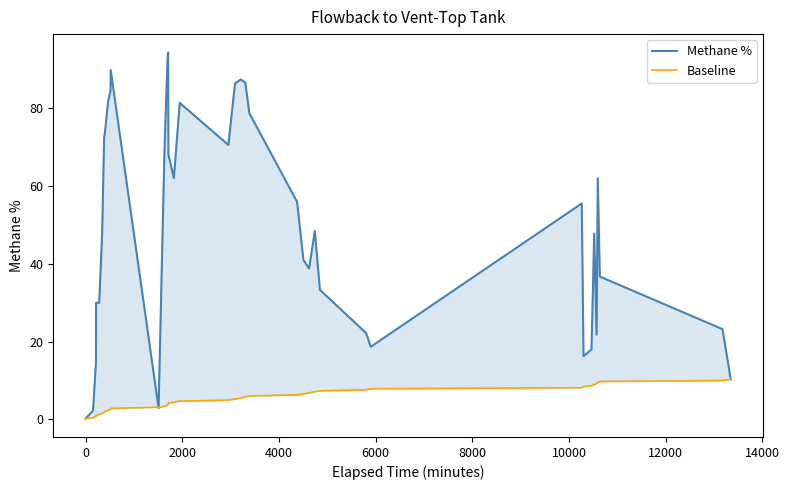

True or false: Methane % has more than 2 points higher than both neighbors.

True